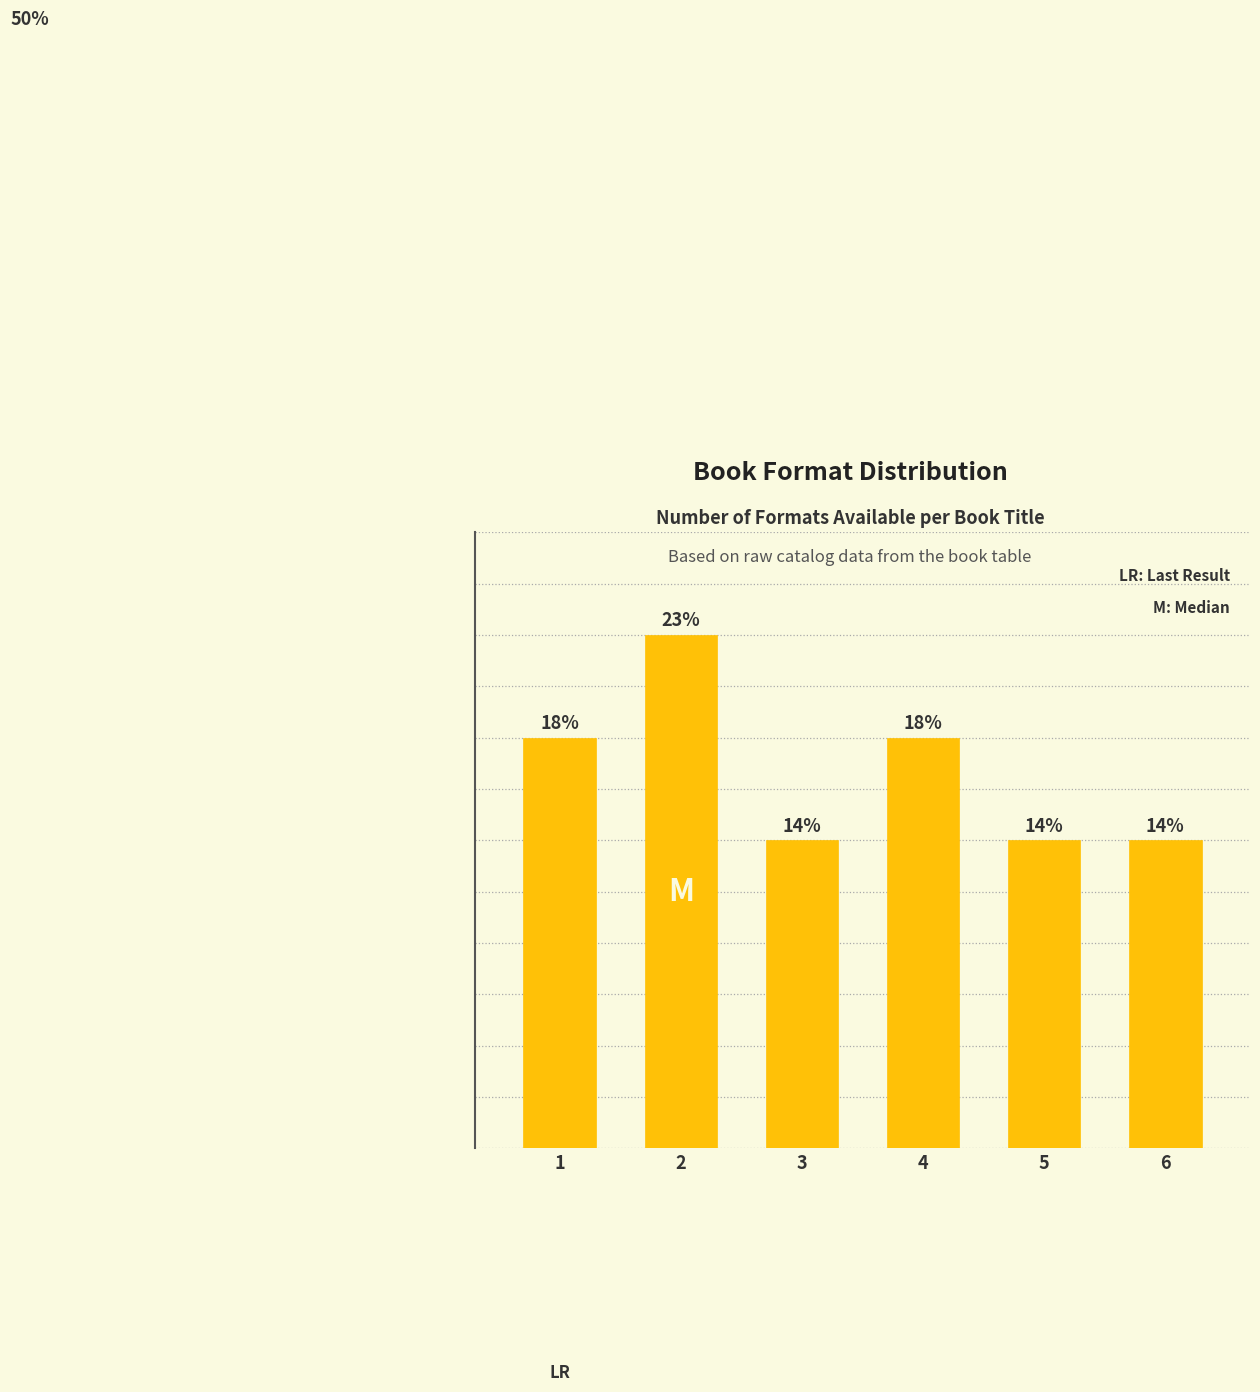

Does the chart contain any negative values?

No